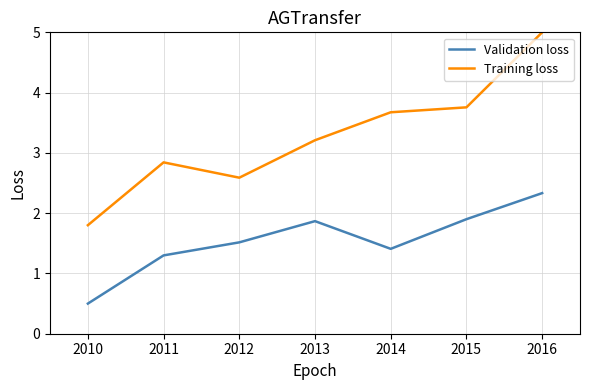

Reading left to right, list all the values displayed in this chart.

Validation loss: 0.5	1.3	1.5	1.9	1.4	1.9	2.3
Training loss: 1.8	2.8	2.6	3.2	3.7	3.8	5.0